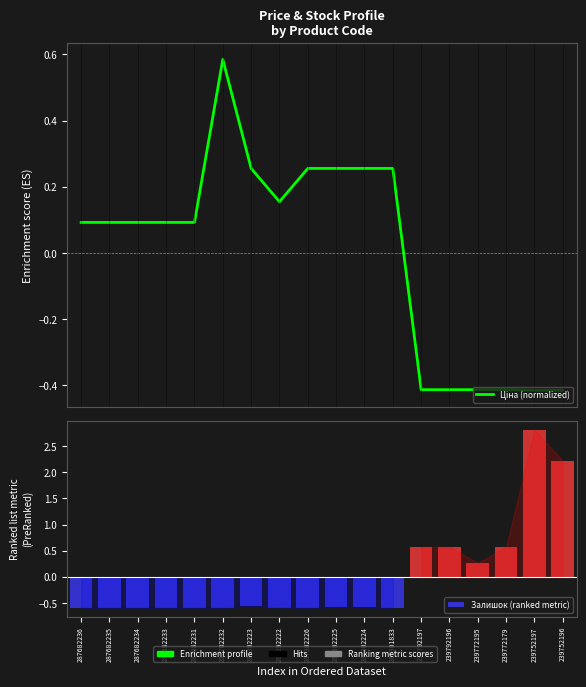

The value of Залишок (ranked metric) at 239752197 is 2.8. True or false?

True